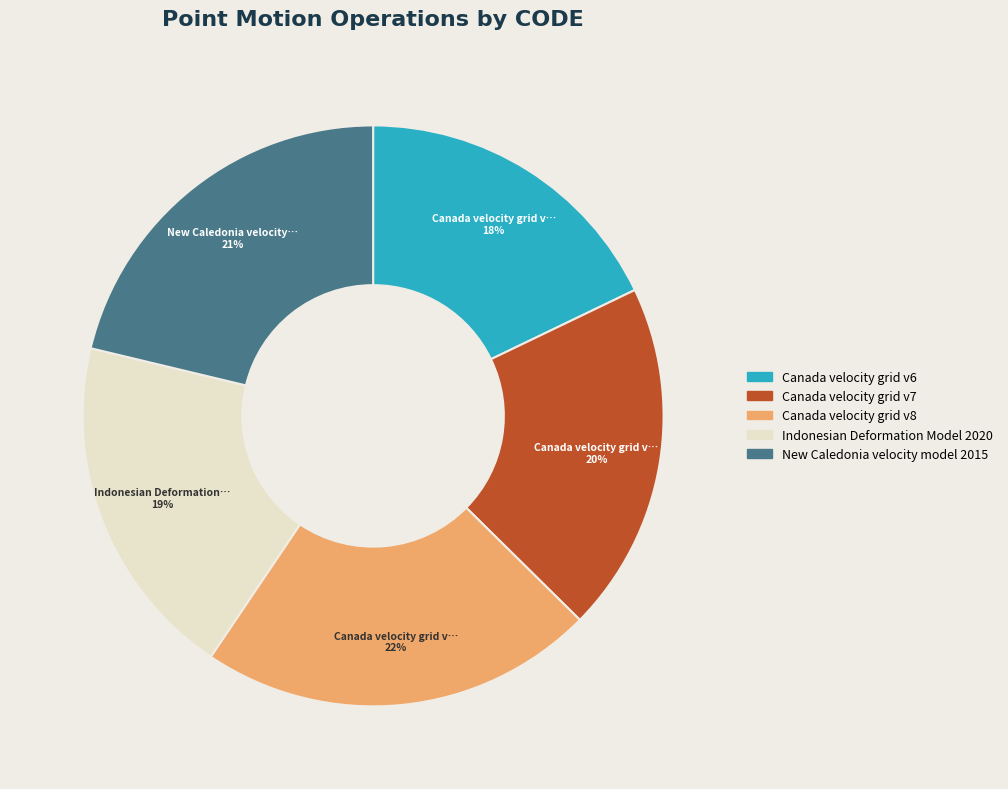

Is it true that Indonesian Deformation Model 2020 is 6% of the pie?

False